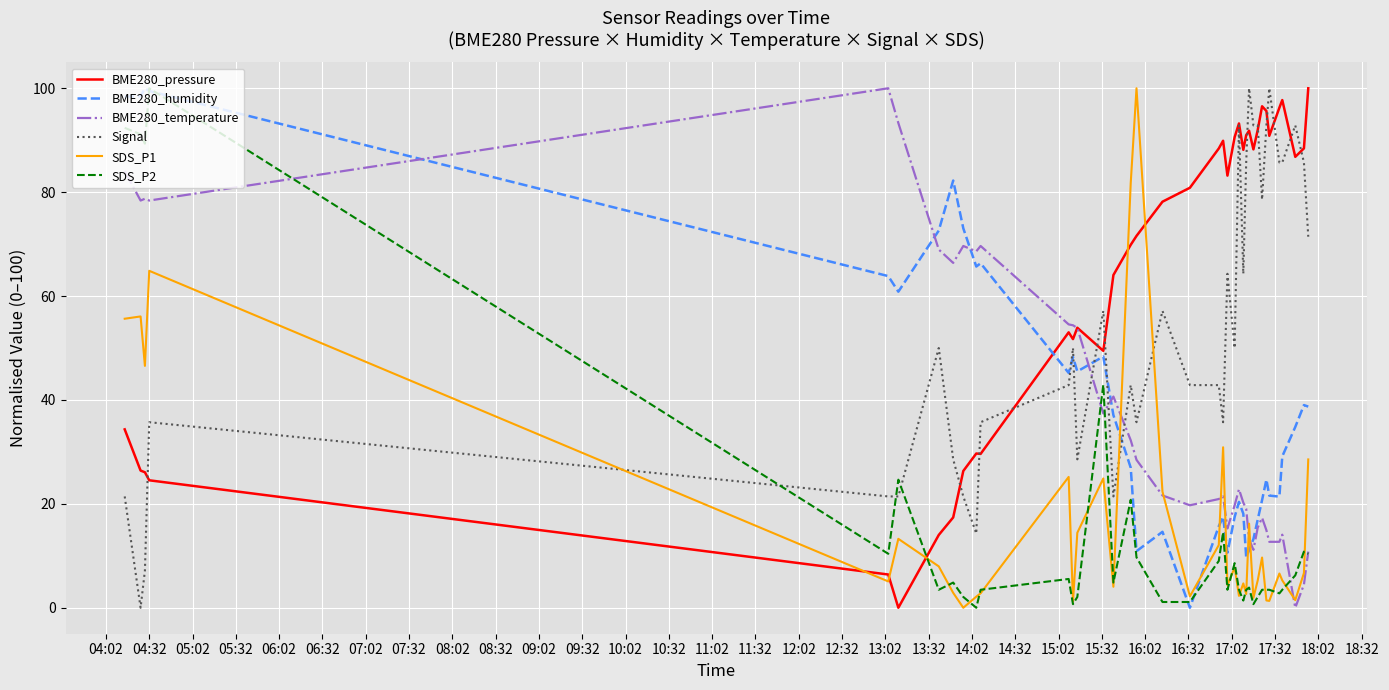

What is the maximum value shown in the chart?

100.0